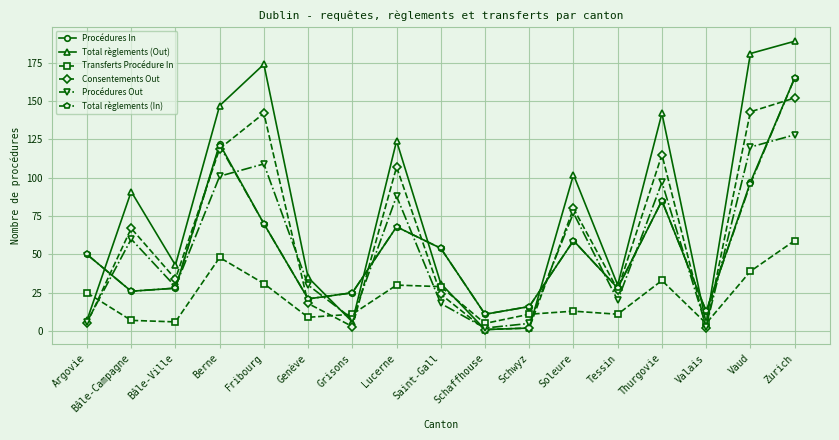

How many data points does each series have?

17